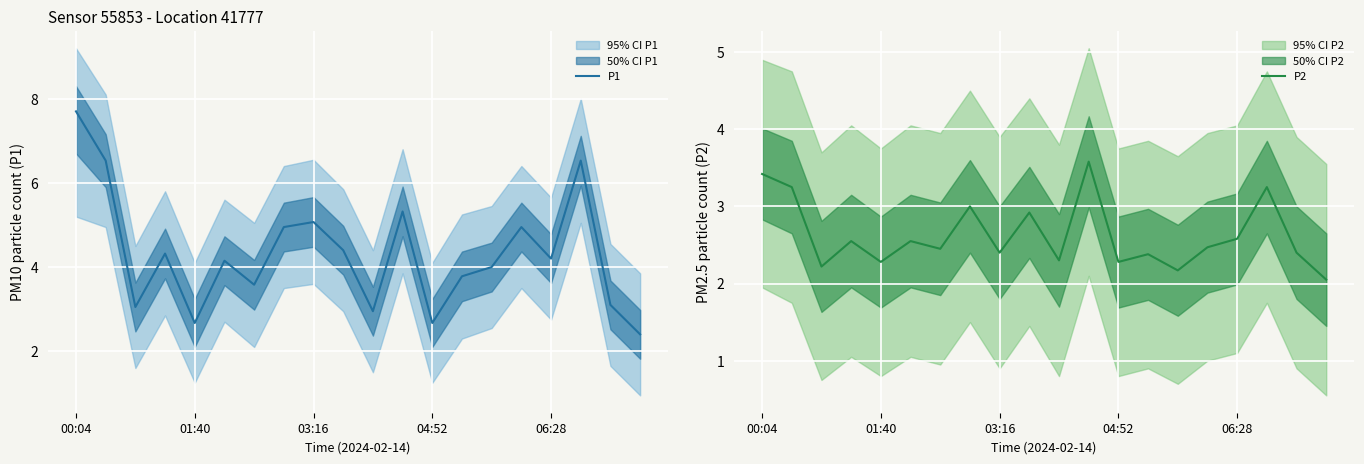

In P1, how many points are higher than both neighbors (excluding endpoints)?

6